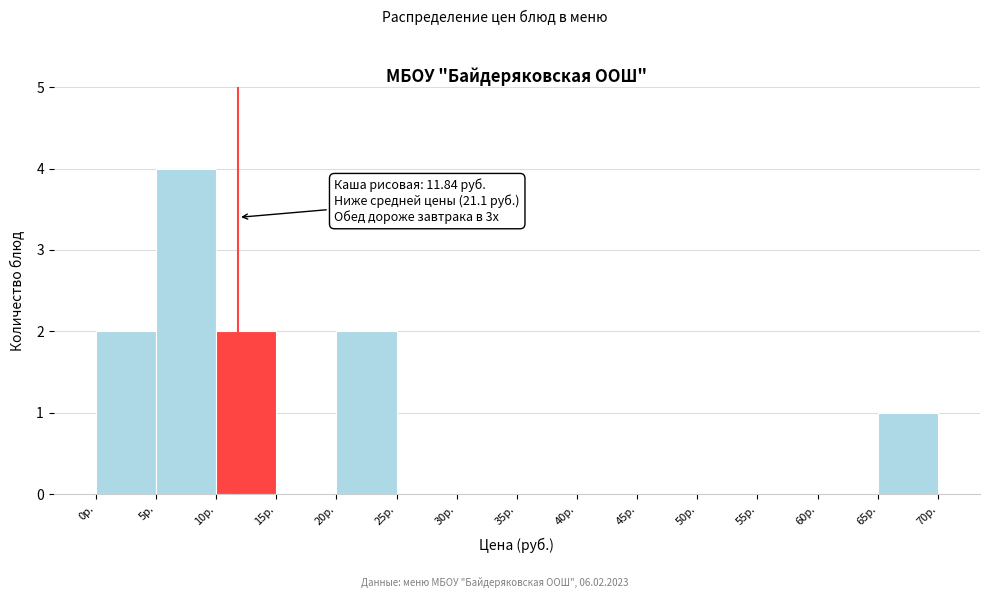

Over which range of the x-axis is the bar tallest?

5 to 10